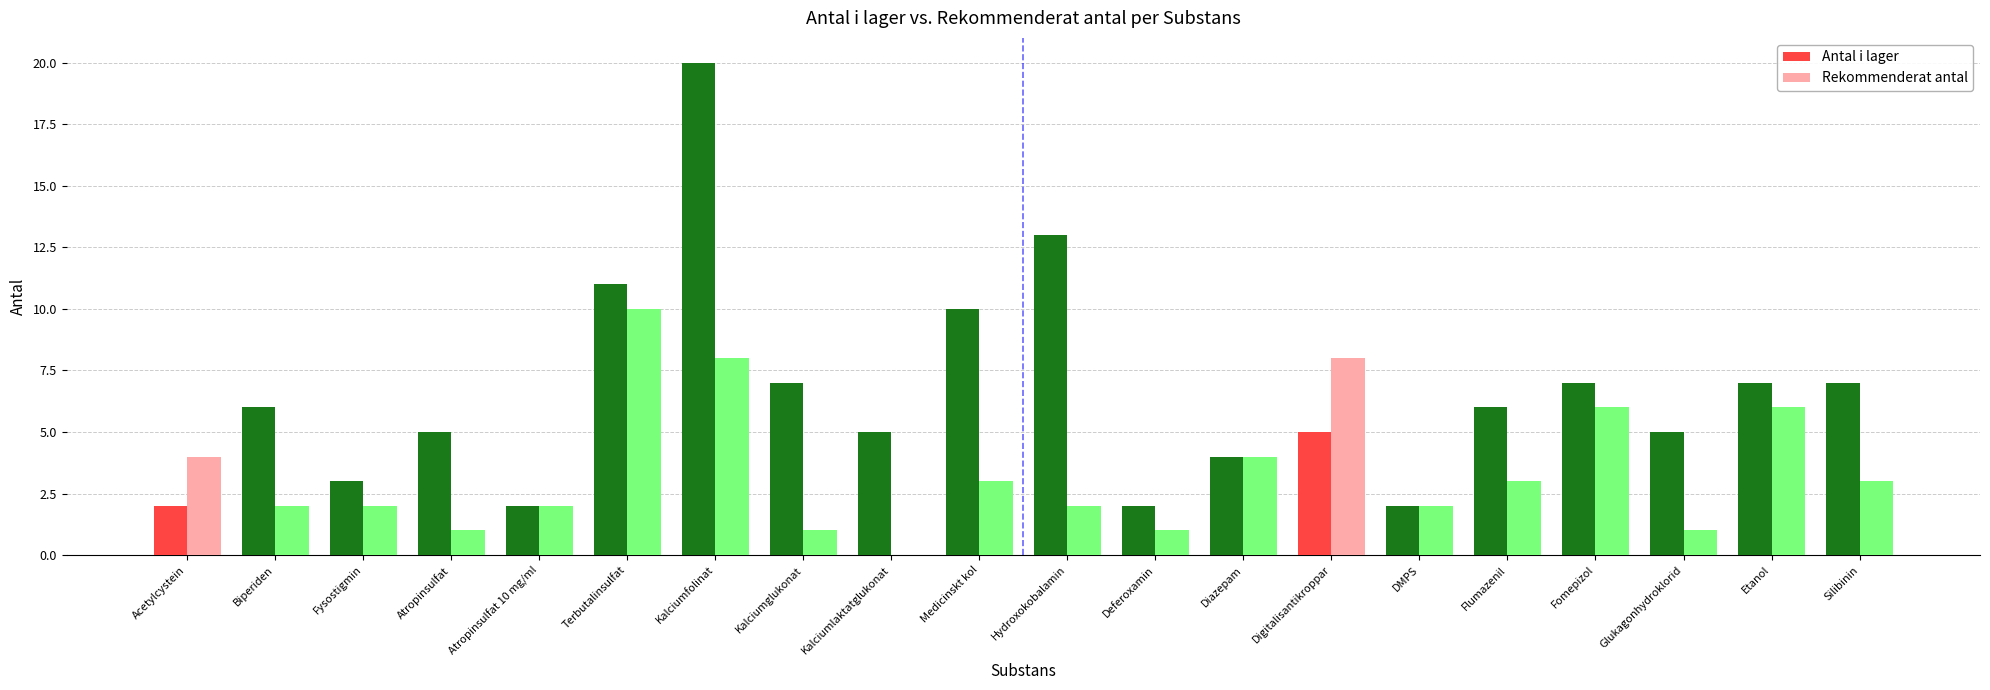

What value does the Antal i lager series have at Diazepam?

4